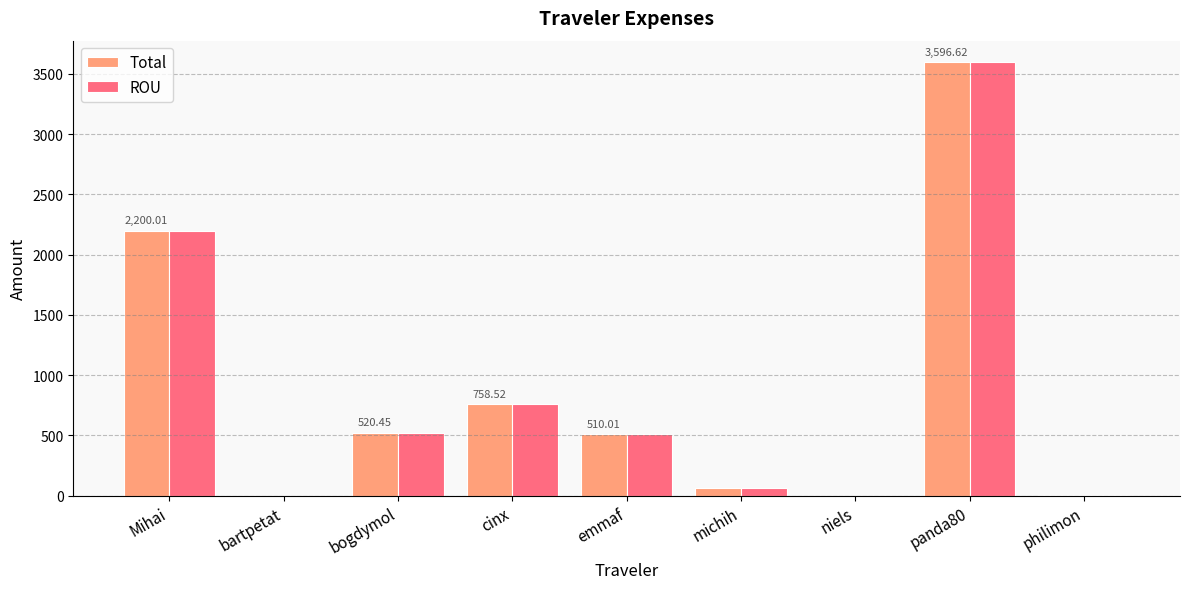

The ROU series shows 758.5 at cinx. True or false?

True